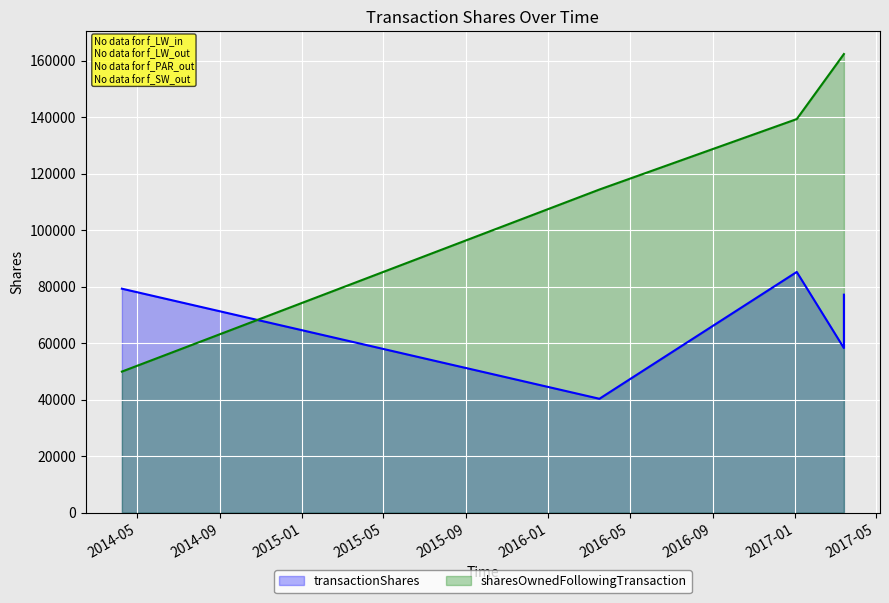

True or false: transactionShares has a value of 54968 at 2014-05.

False